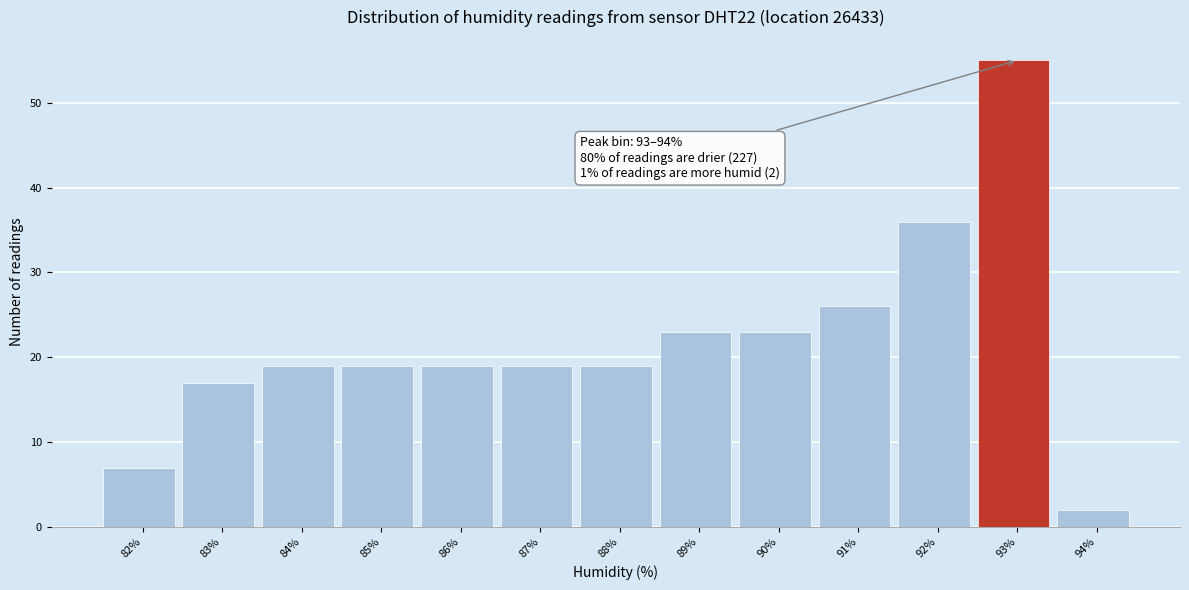

Reading left to right, list all the values displayed in this chart.

82%=7	83%=17	84%=19	85%=19	86%=19	87%=19	88%=19	89%=23	90%=23	91%=26	92%=36	93%=55	94%=2